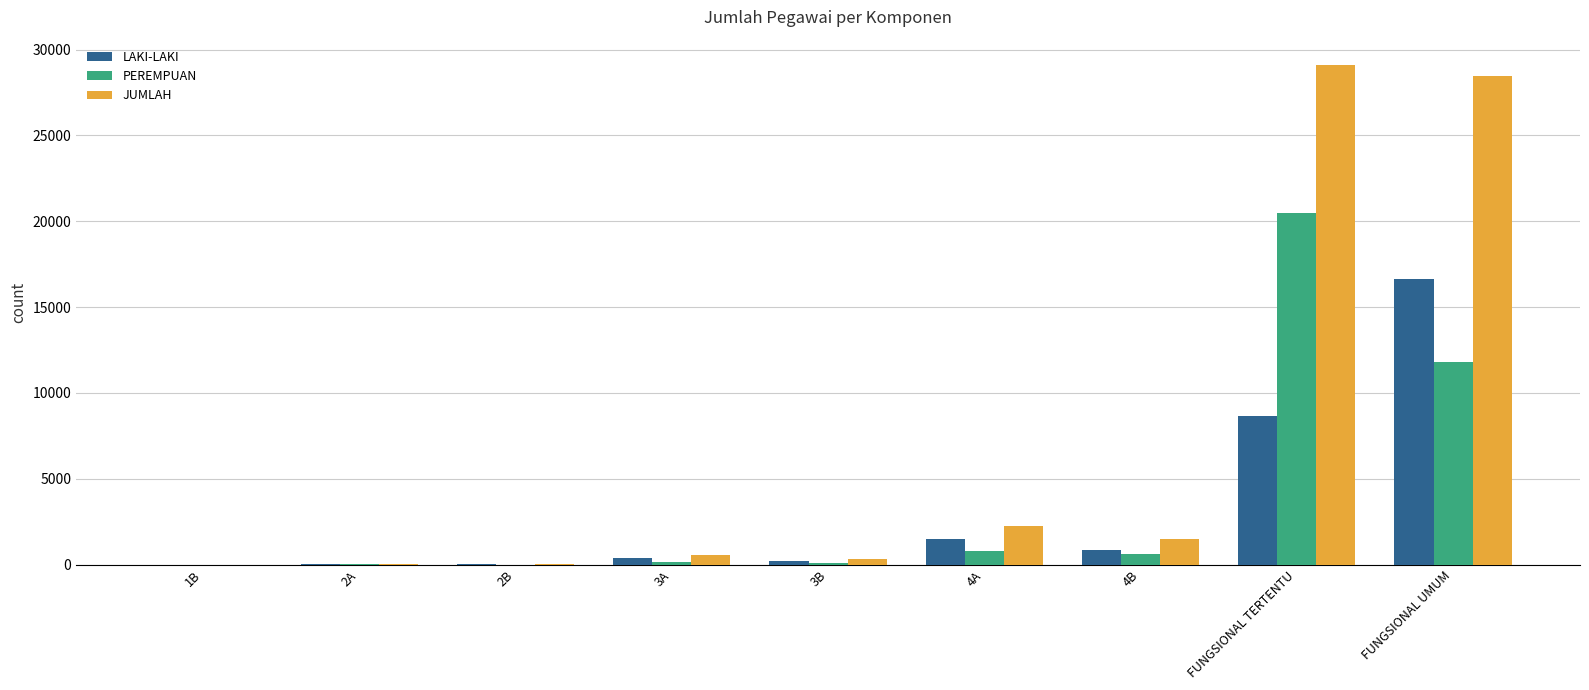

Which series has the widest spread of values?

JUMLAH